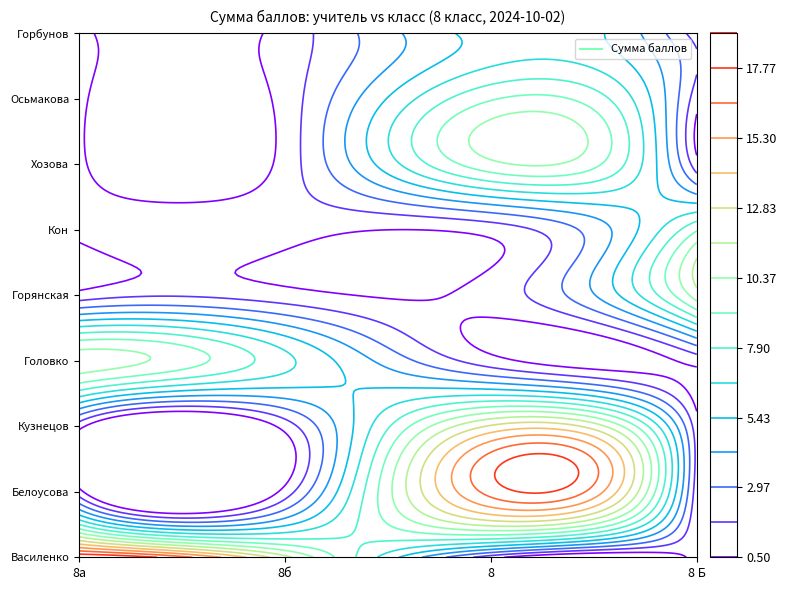

Reading right to left, what are all the values shown in this chart?

Василенко: 8 Б=0	8=0	8б=12	8а=19
Белоусова: 8 Б=0	8=17	8б=0	8а=0
Кузнецов: 8 Б=0	8=13	8б=0	8а=0
Головко: 8 Б=0	8=0	8б=7	8а=11
Горянская: 8 Б=11	8=0	8б=0	8а=0
Кон: 8 Б=9	8=0	8б=0	8а=0
Хозова: 8 Б=0	8=10	8б=0	8а=0
Осьмакова: 8 Б=0	8=9	8б=0	8а=0
Горбунов: 8 Б=0	8=6	8б=0	8а=0